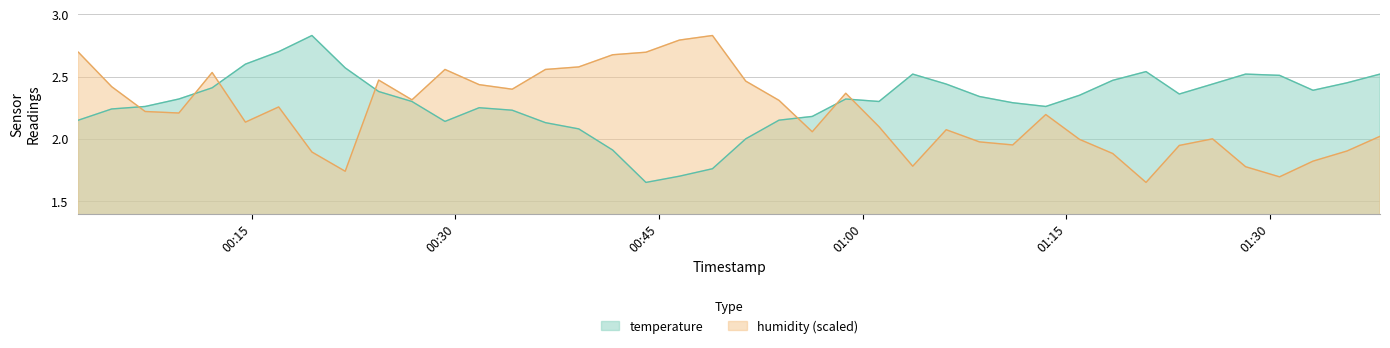

Rank the series by their average value, from lowest to highest.

humidity (scaled), temperature